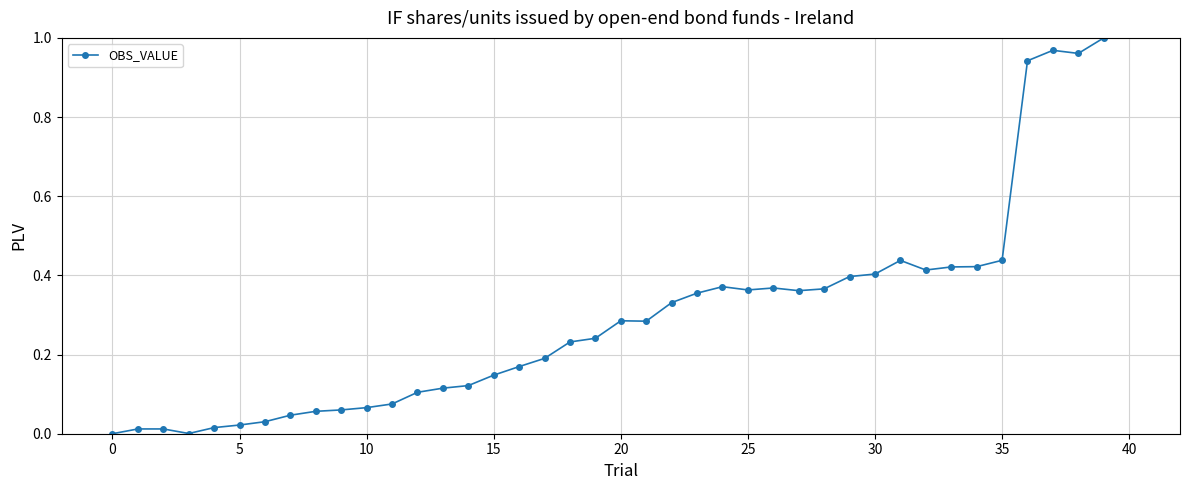

What is the sum of all values?

11.6